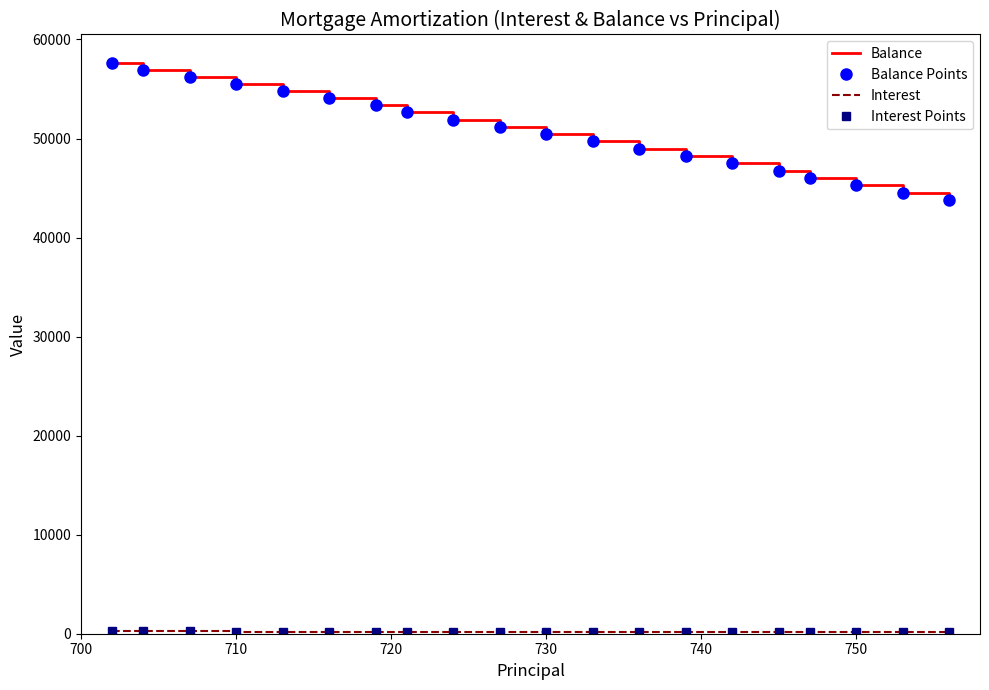

What is the maximum value shown in the chart?

57623.0